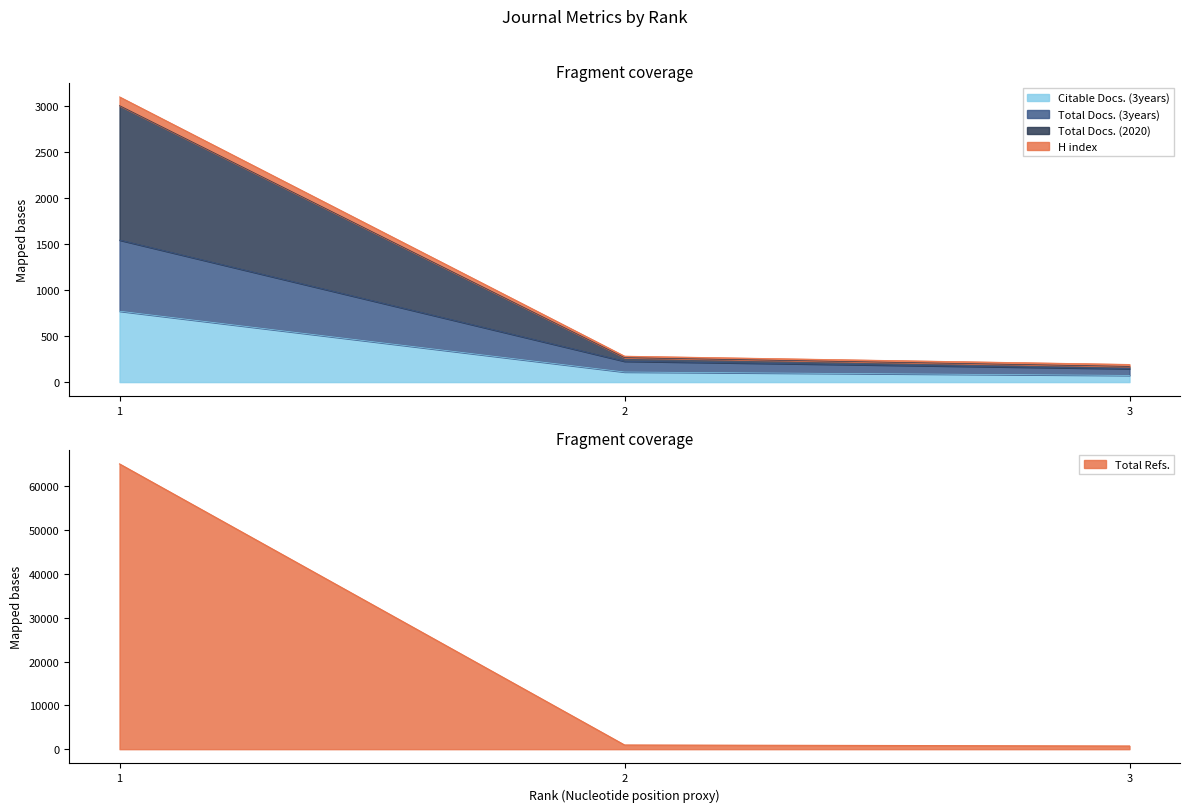

What is the highest value of the H index series?

65090